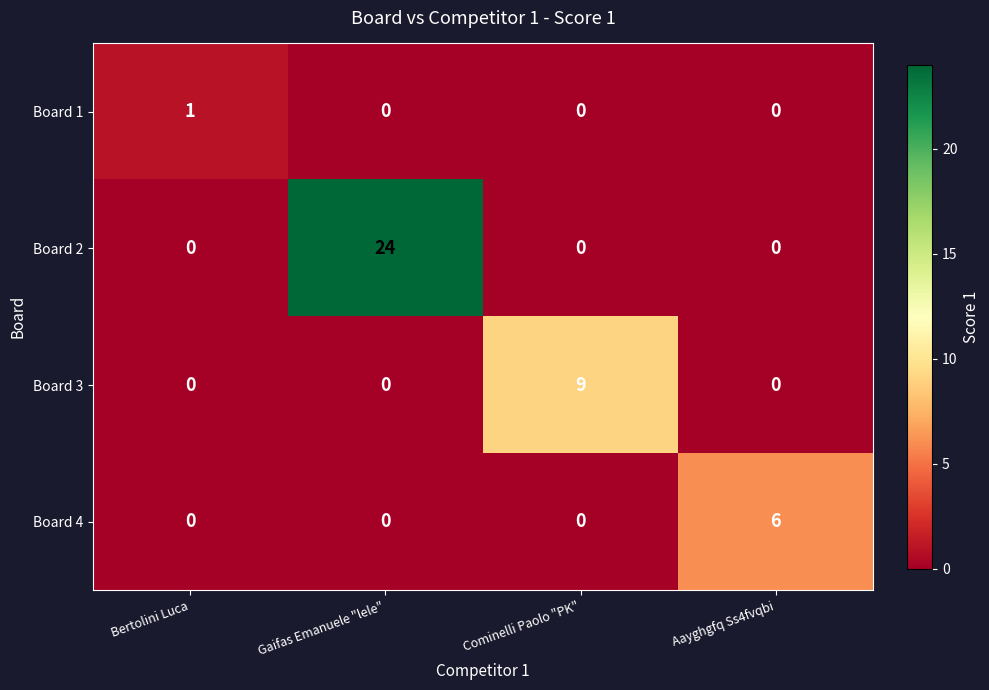

Count the Board 4 values in the range 0 to 6.

4